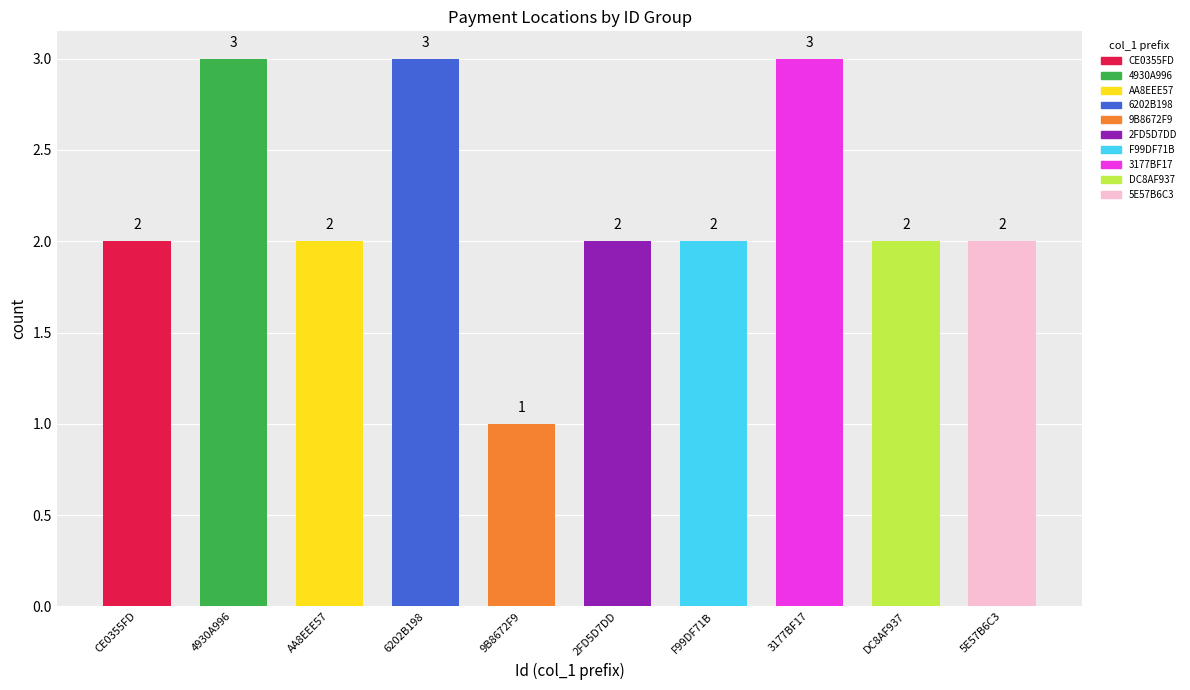

What is the sum of the values at AA8EEE57 and 5E57B6C3?

4